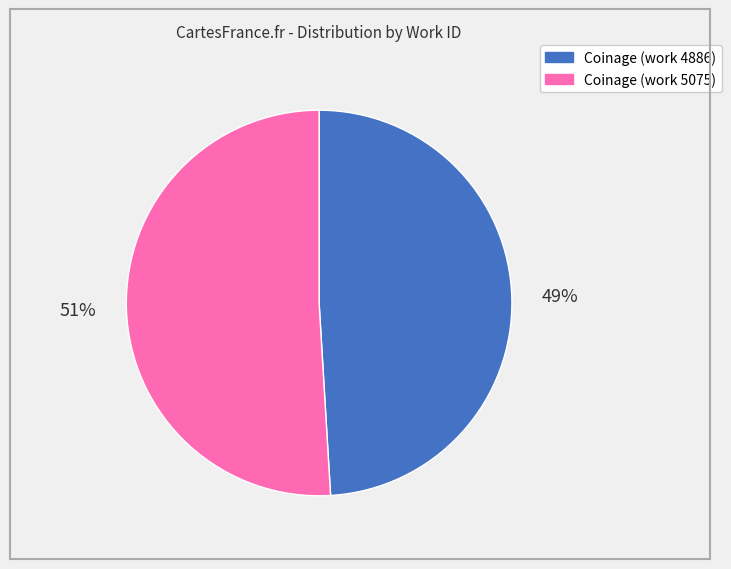

To the nearest percent, what is the difference between the Coinage (work 5075) and Coinage (work 4886) slice percentages?

2%